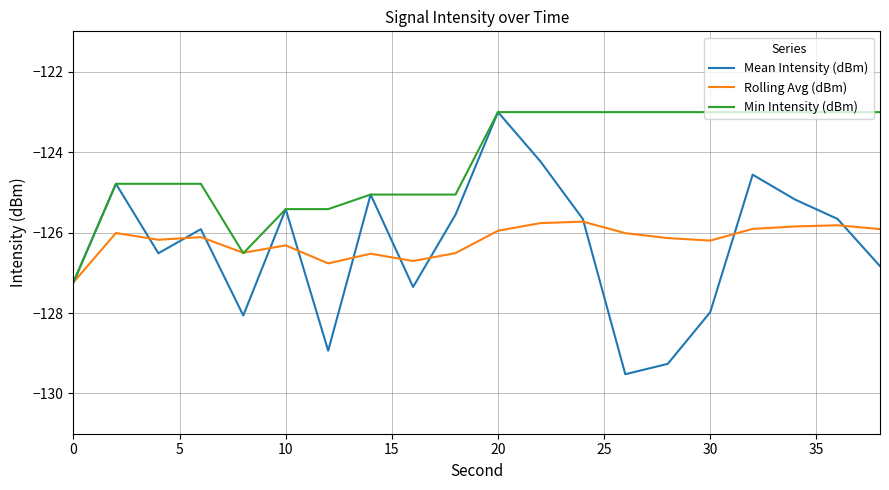

Which series has the largest range (max minus min)?

Mean Intensity (dBm)